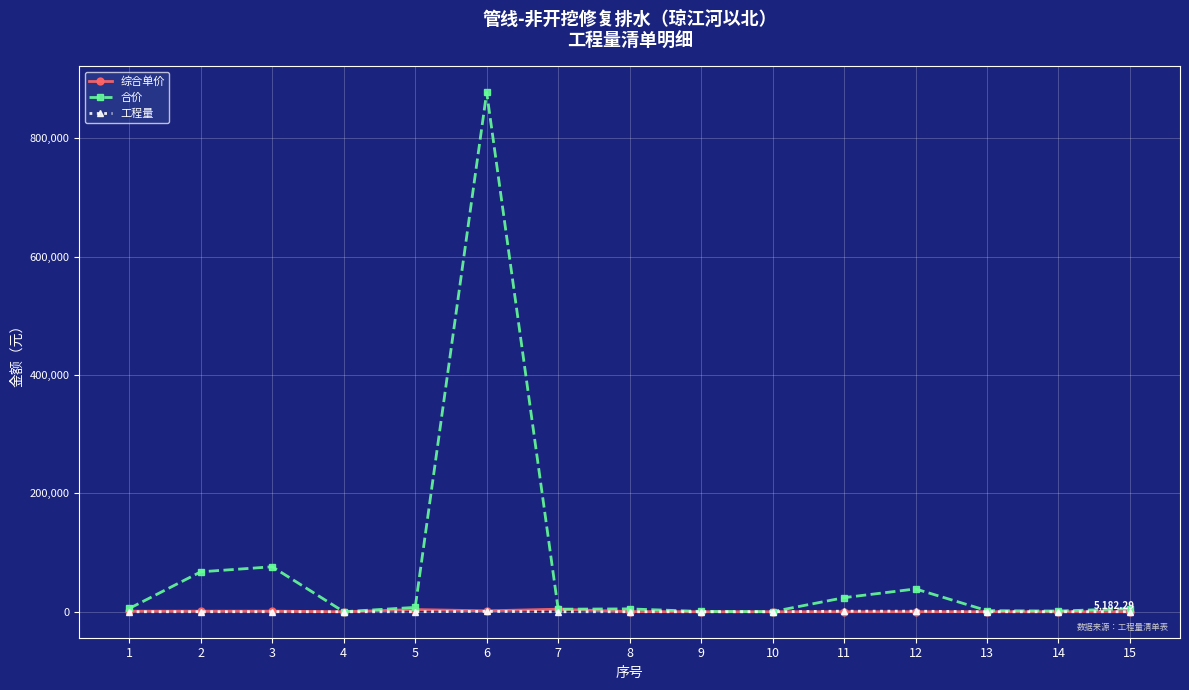

True or false: 综合单价 has more than 2 points higher than both neighbors.

True